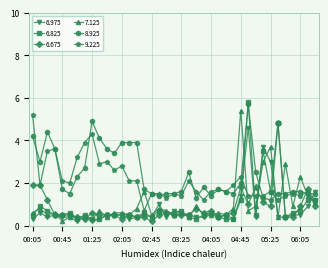

What is the lowest value of the 7.125 series?

0.2